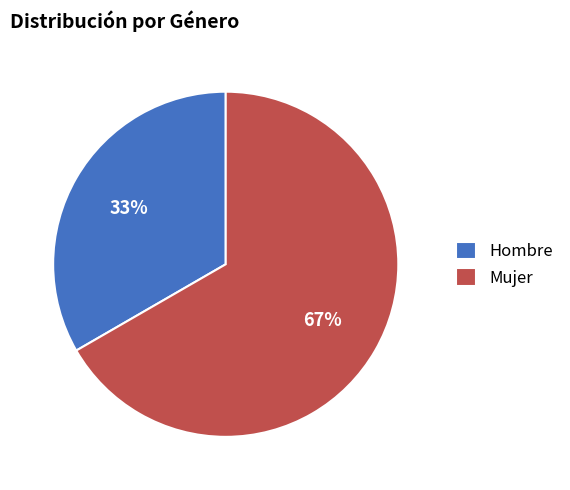

Count the number of slices in the pie.

2